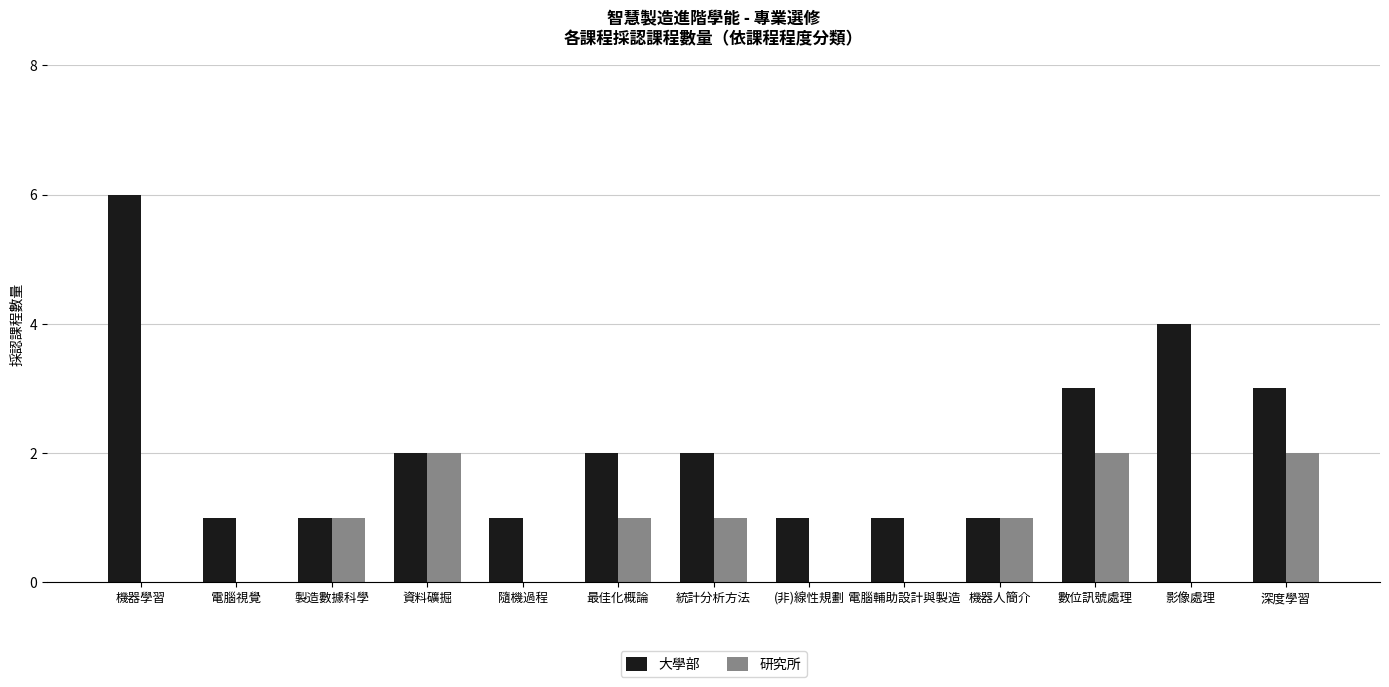

Does the chart contain stacked bars?

No